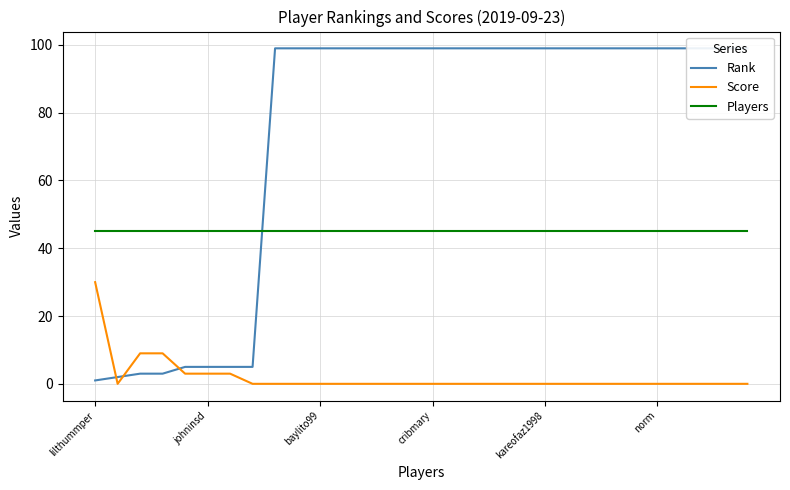

Is the value of Score at 7 greater than the value of Rank at 23?

No